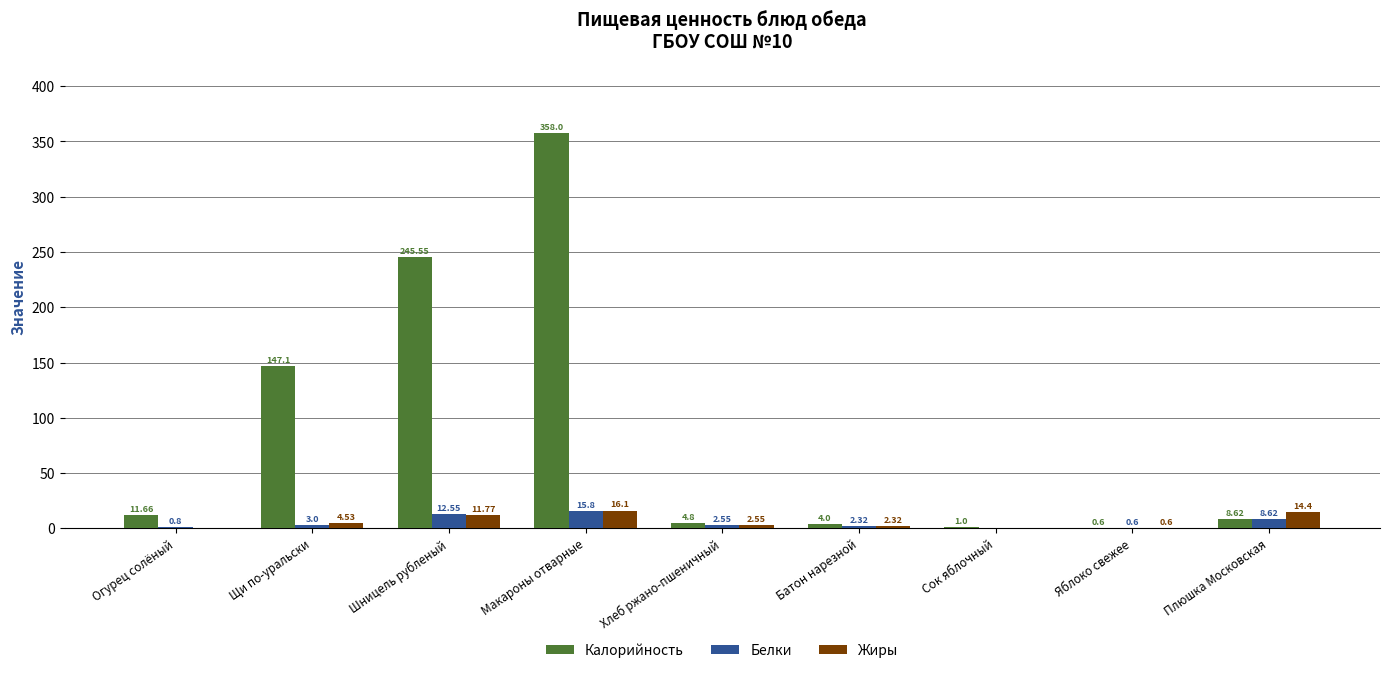

What is the sum of the Белки values at Батон нарезной and Щи по-уральски?

5.3